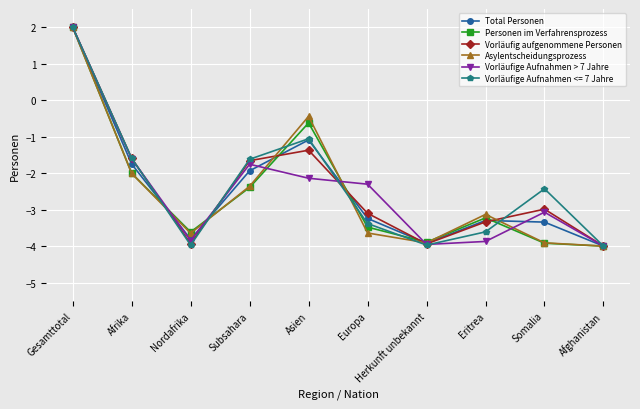

At which category does Vorläufig aufgenommene Personen reach its first local valley?

Nordafrika